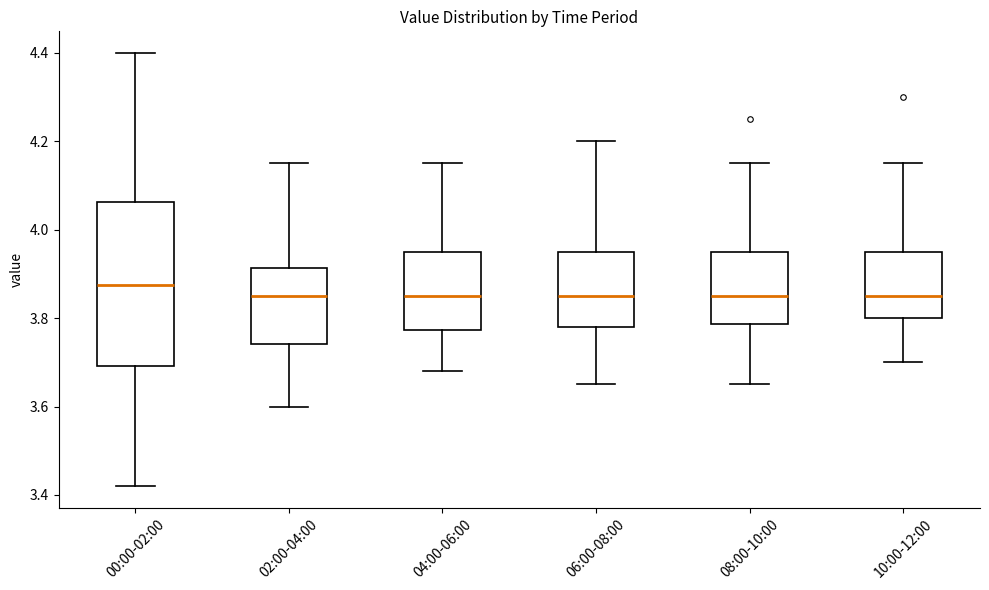

Reading left to right, transcribe this box plot: for each box, give where its median line is, the range the box spans, and where its two whiskers end, as read against the y-axis. The values are not printed on the chart, so give them approximately, as read against the axis.

00:00-02:00: median 3.88, box 3.70 to 4.06, whiskers 3.42 to 4.40
02:00-04:00: median 3.86, box 3.74 to 3.92, whiskers 3.60 to 4.16
04:00-06:00: median 3.86, box 3.78 to 3.96, whiskers 3.68 to 4.16
06:00-08:00: median 3.86, box 3.78 to 3.96, whiskers 3.66 to 4.20
08:00-10:00: median 3.86, box 3.78 to 3.96, whiskers 3.66 to 4.16
10:00-12:00: median 3.86, box 3.80 to 3.96, whiskers 3.70 to 4.16